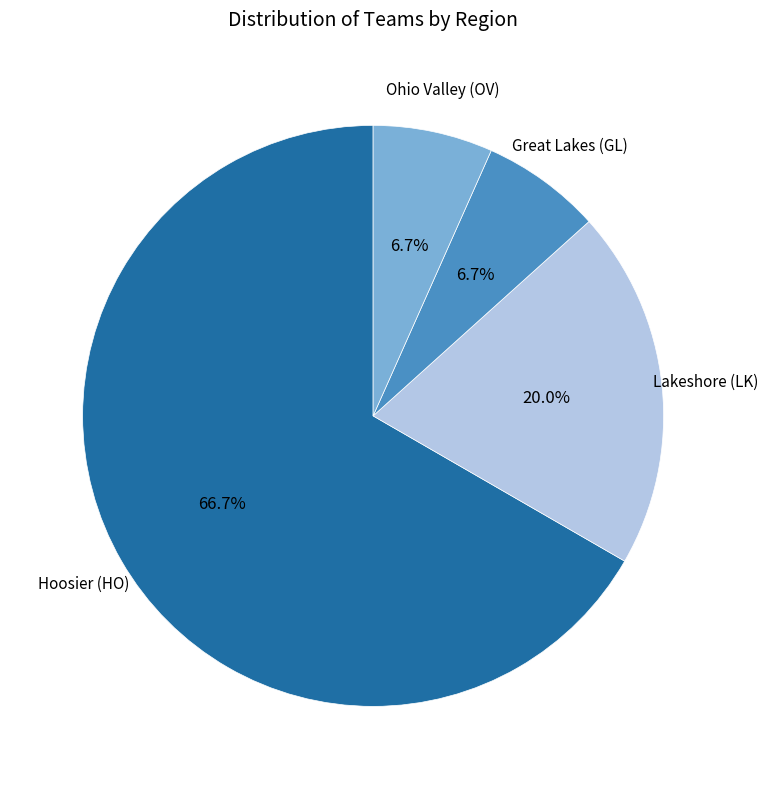

Is there a majority slice in this chart?

Yes